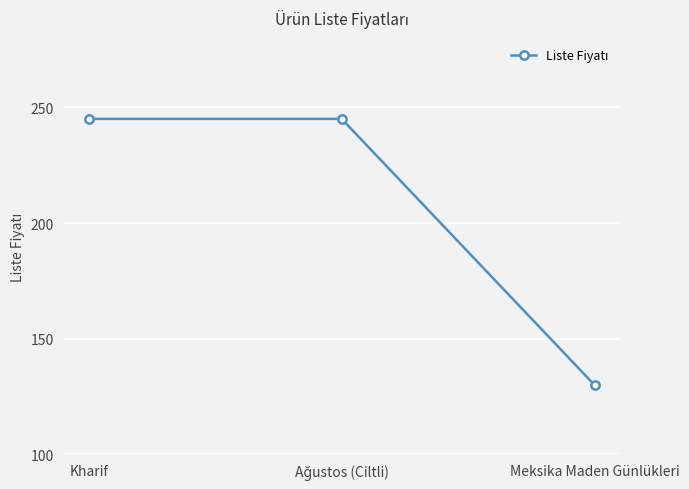

How many lines are shown in the chart?

1